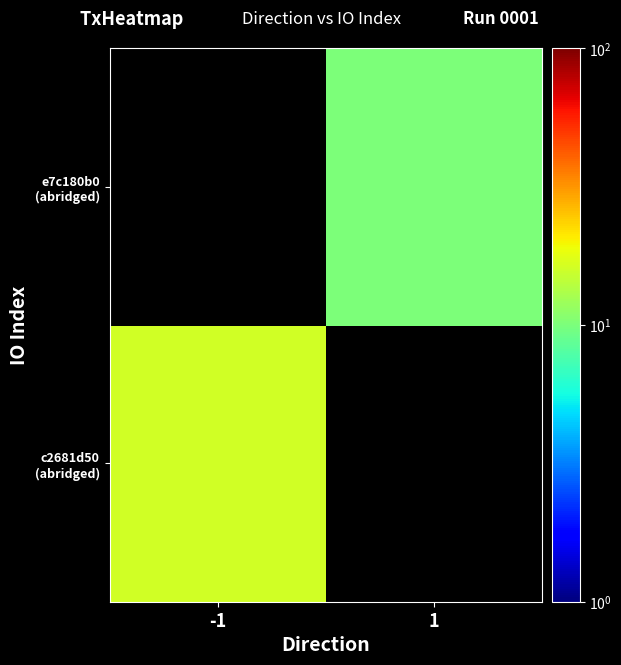

List the labels in order of c2681d50 (abridged) value, smallest first.

-1, 1